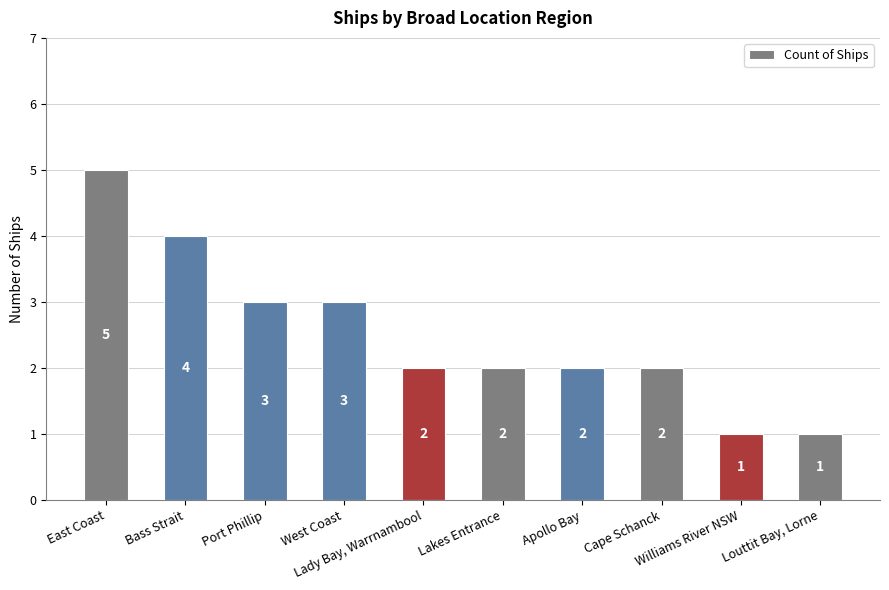

What is the sum of all values?

25